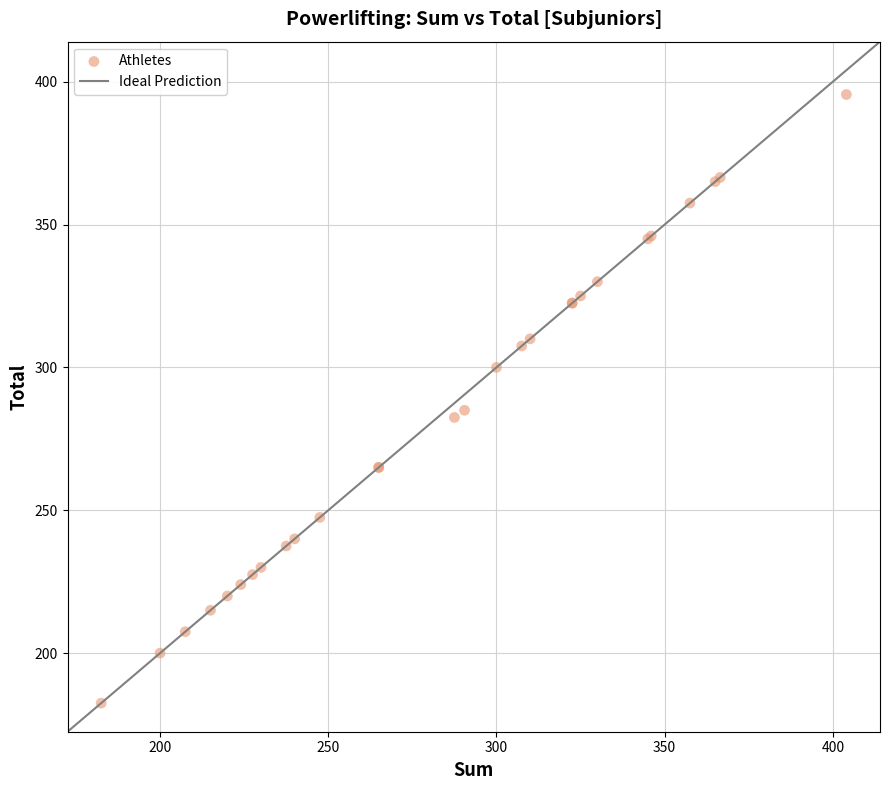

What Y value in the scatter plot is closest to 289?

285.0